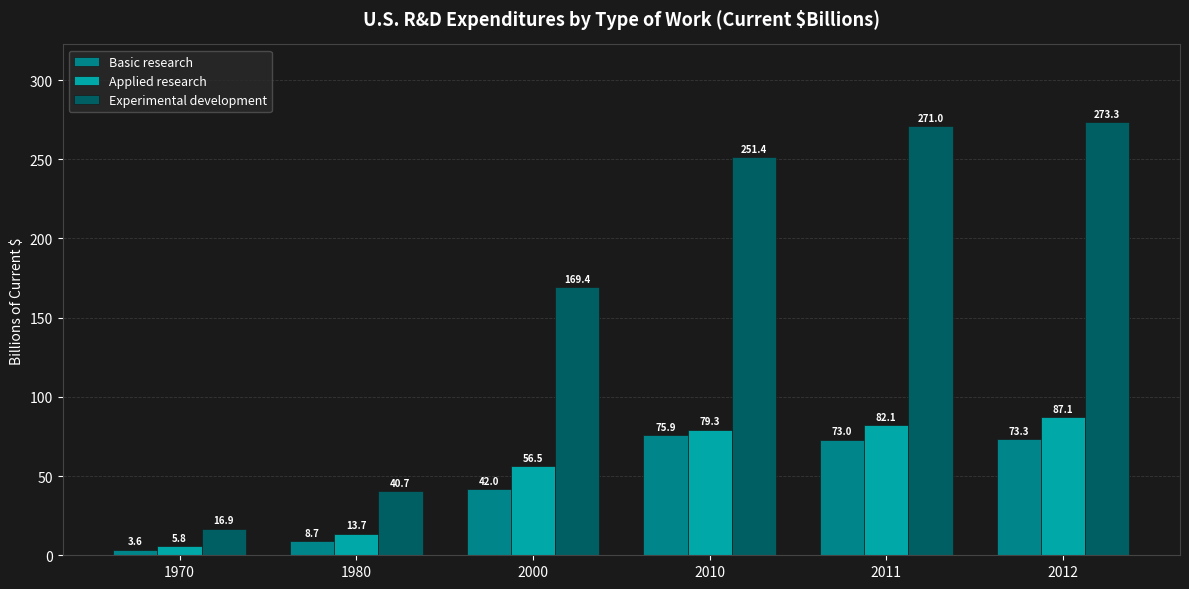

How many groups of bars are there?

6